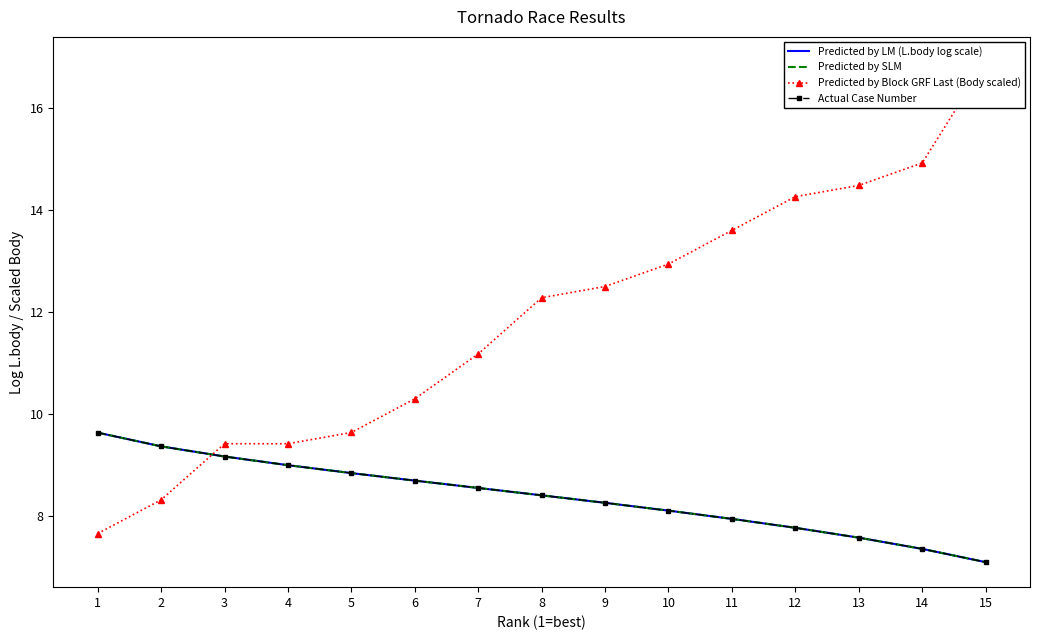

How many values in the Predicted by SLM series are below 8?

5